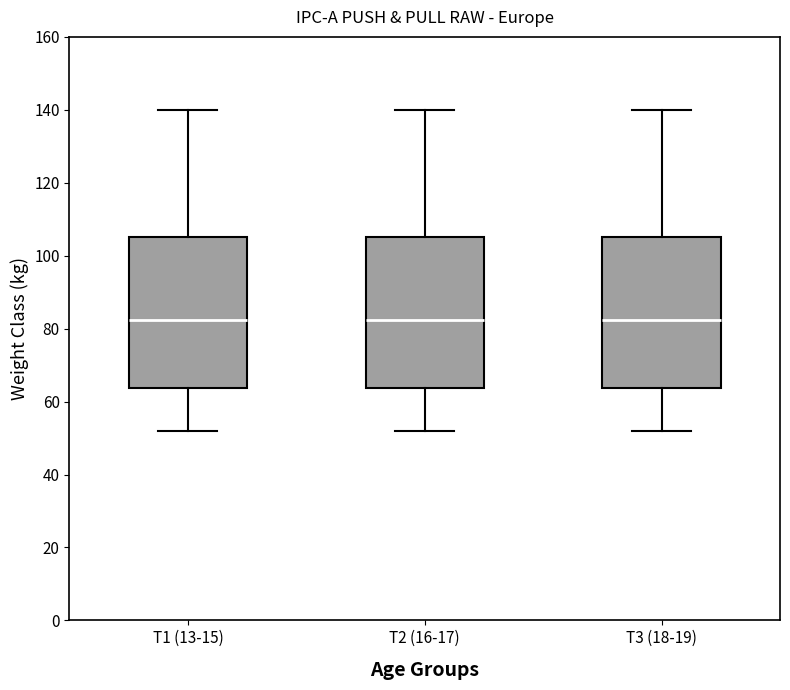

Reading left to right, read every box against the y-axis: the position of its median line, the range the box covers, and the ends of its whiskers. The values are not printed on the chart, so give them approximately, as read against the axis.

T1 (13-15): median 82, box 64 to 106, whiskers 52 to 140
T2 (16-17): median 82, box 64 to 106, whiskers 52 to 140
T3 (18-19): median 82, box 64 to 106, whiskers 52 to 140